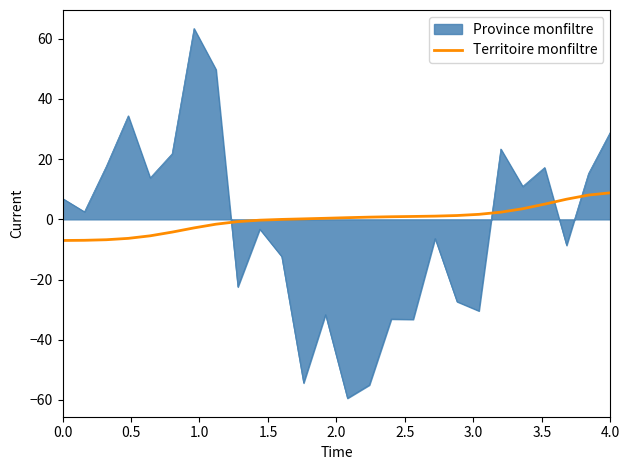

List the series in order of their peak value, highest first.

Province monfiltre, Territoire monfiltre